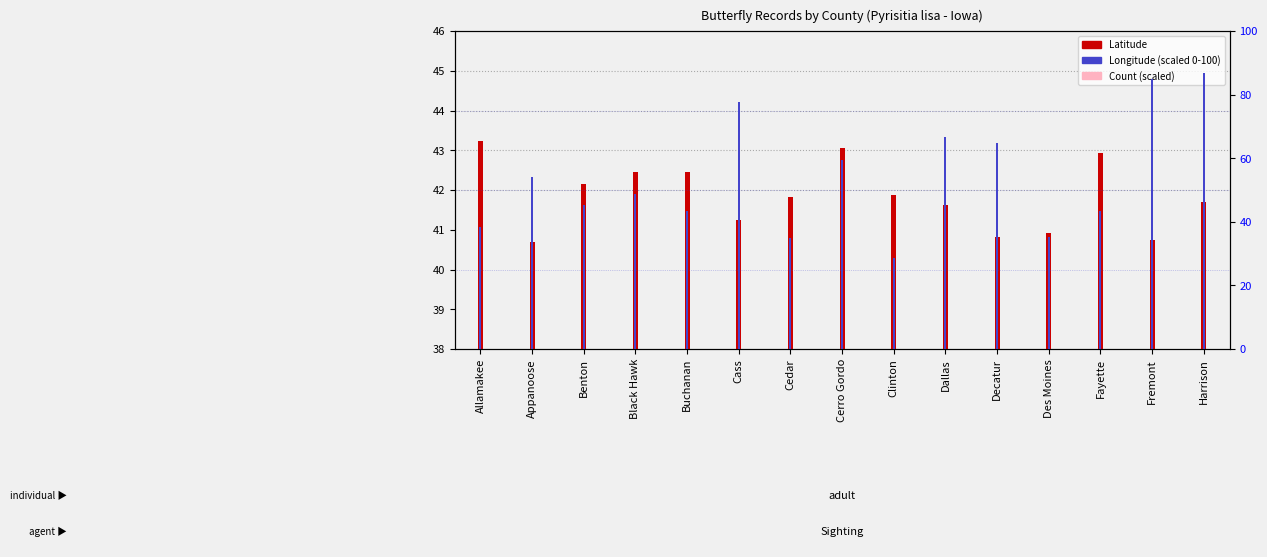

Where is Longitude (scaled 0-100) nearest to the value 57?

Cerro Gordo